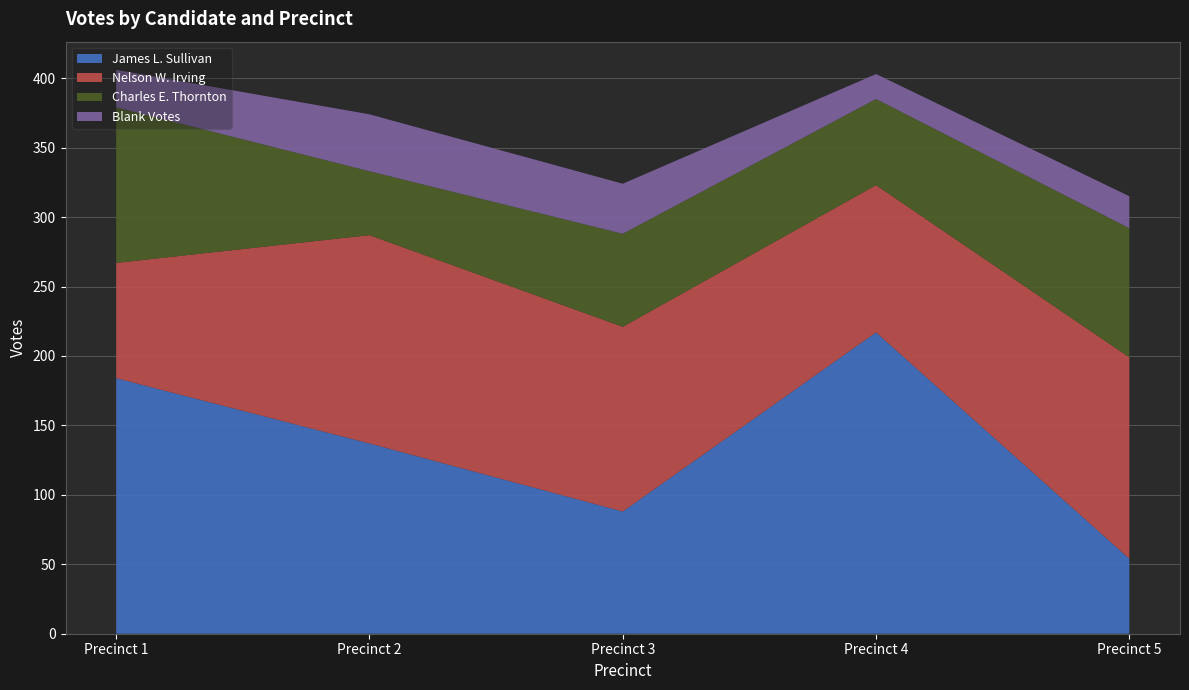

Reading left to right, list all the values displayed in this chart.

James L. Sullivan: 184	137	88	217	54
Nelson W. Irving: 83	150	133	106	145
Charles E. Thornton: 112	46	67	62	93
Blank Votes: 27	41	36	18	23